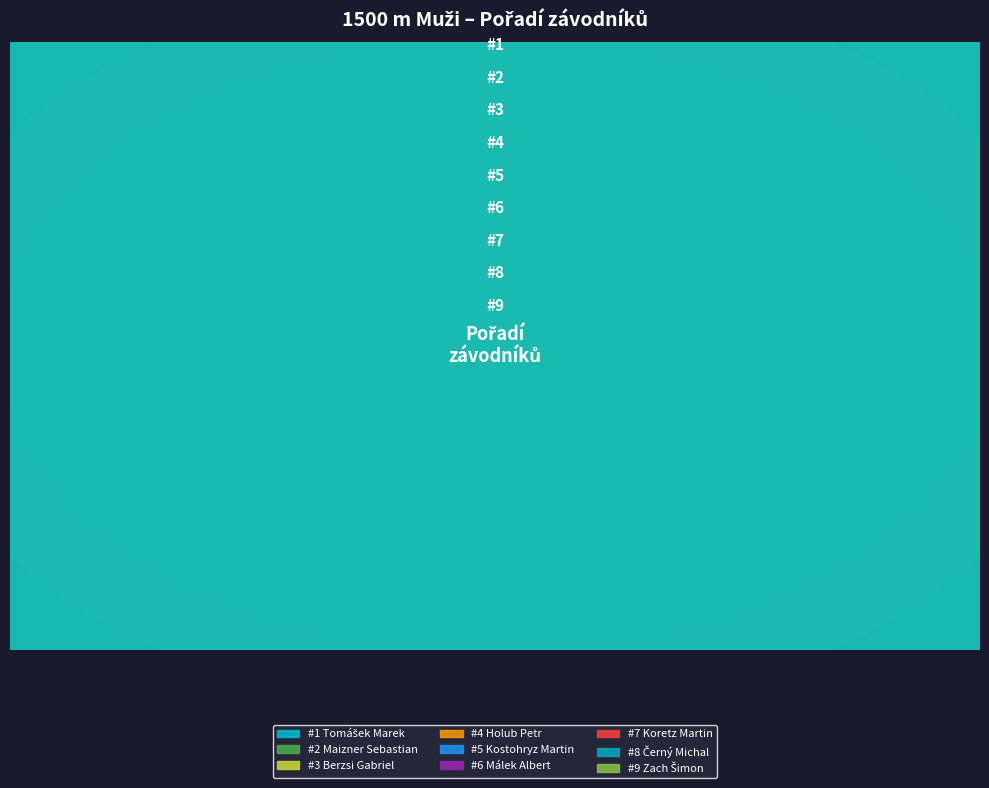

What is the total percentage of Berzsi Gabriel and Maizner Sebastian?

11.1%